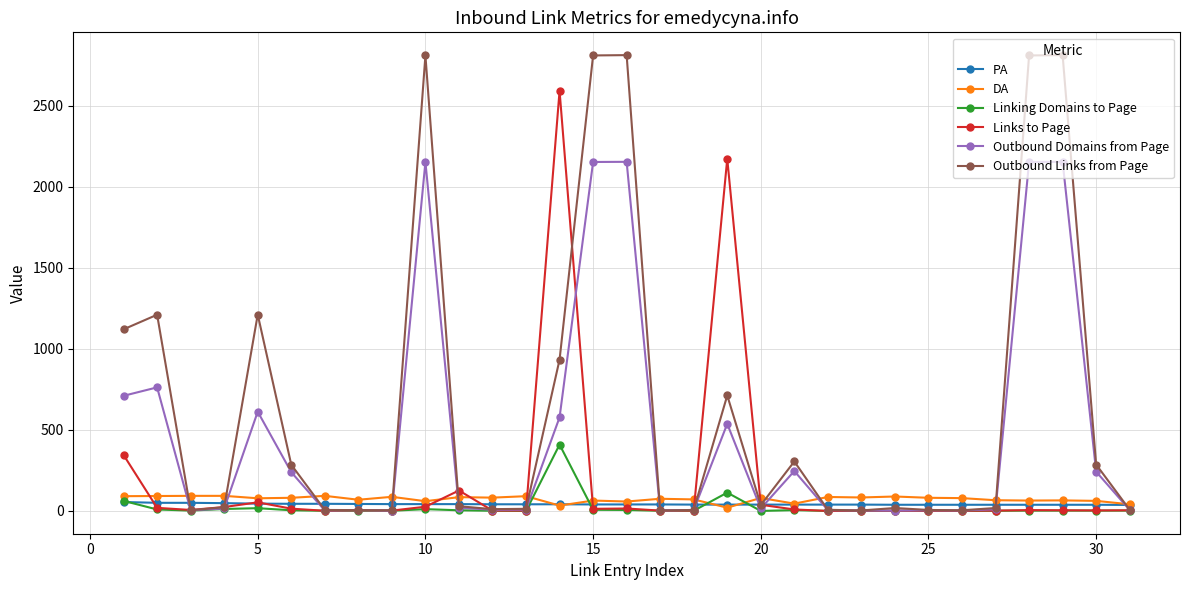

Which series has the widest spread of values?

Outbound Links from Page